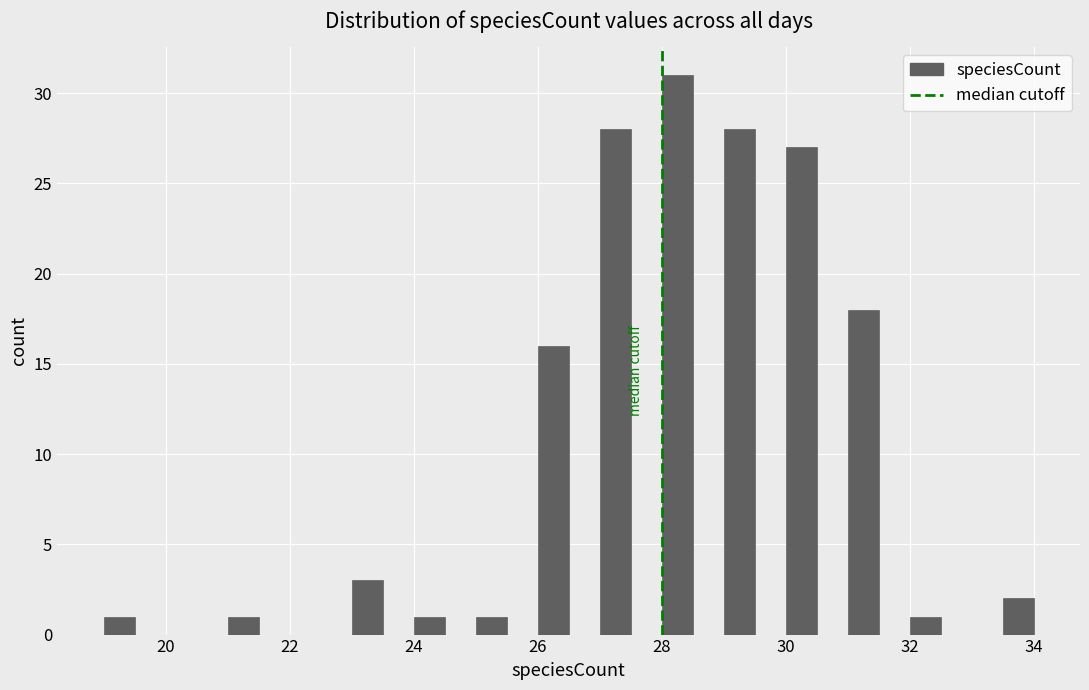

Around what value on the x-axis is the tallest bar? Give the approximate position of its centre, as read against the axis.

28.2